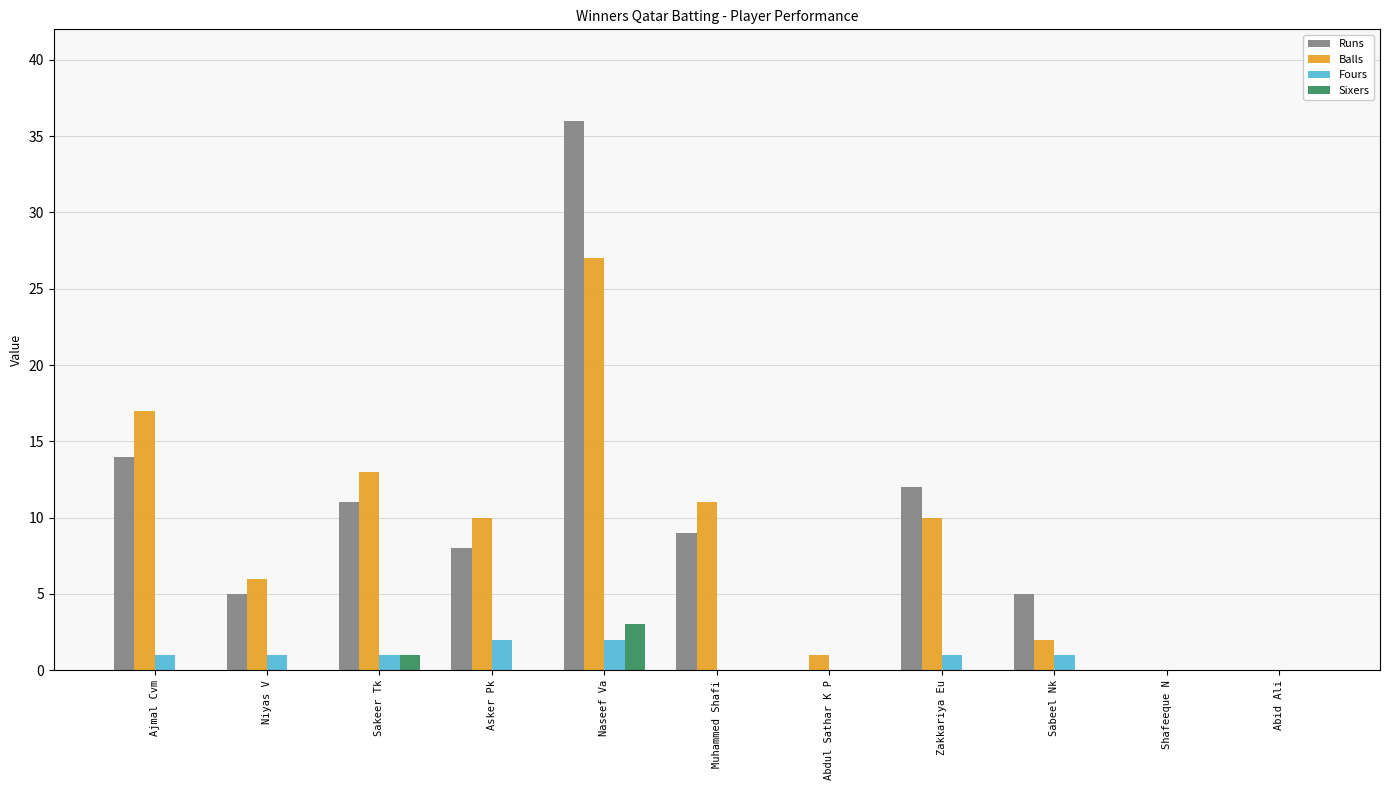

Reading left to right, what are all the values shown in this chart?

Runs: Ajmal Cvm=14	Niyas V=5	Sakeer Tk=11	Asker Pk=8	Naseef Va=36	Muhammed Shafi=9	Abdul Sathar K P=0	Zakkariya Eu=12	Sabeel Nk=5	Shafeeque N=0	Abid Ali=0
Balls: Ajmal Cvm=17	Niyas V=6	Sakeer Tk=13	Asker Pk=10	Naseef Va=27	Muhammed Shafi=11	Abdul Sathar K P=1	Zakkariya Eu=10	Sabeel Nk=2	Shafeeque N=0	Abid Ali=0
Fours: Ajmal Cvm=1	Niyas V=1	Sakeer Tk=1	Asker Pk=2	Naseef Va=2	Muhammed Shafi=0	Abdul Sathar K P=0	Zakkariya Eu=1	Sabeel Nk=1	Shafeeque N=0	Abid Ali=0
Sixers: Ajmal Cvm=0	Niyas V=0	Sakeer Tk=1	Asker Pk=0	Naseef Va=3	Muhammed Shafi=0	Abdul Sathar K P=0	Zakkariya Eu=0	Sabeel Nk=0	Shafeeque N=0	Abid Ali=0